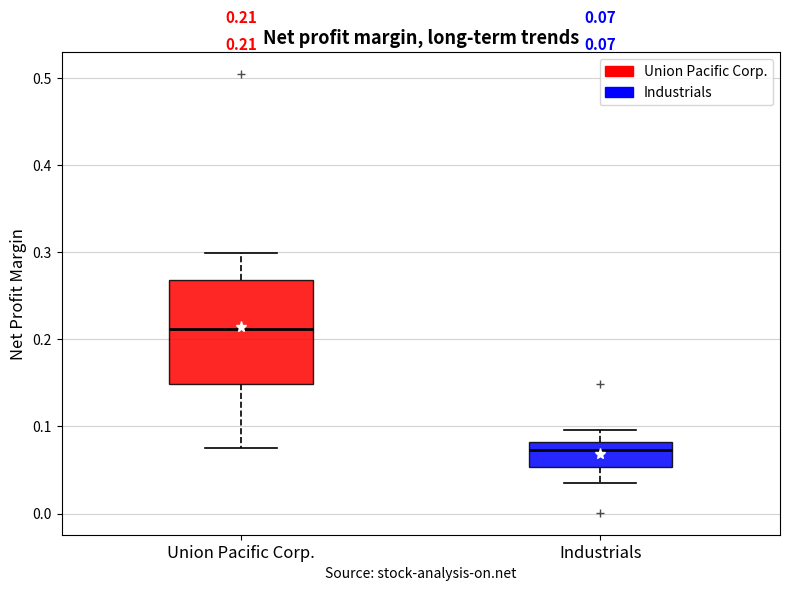

Which box is the tallest, from its lower edge to its upper edge?

Union Pacific Corp.